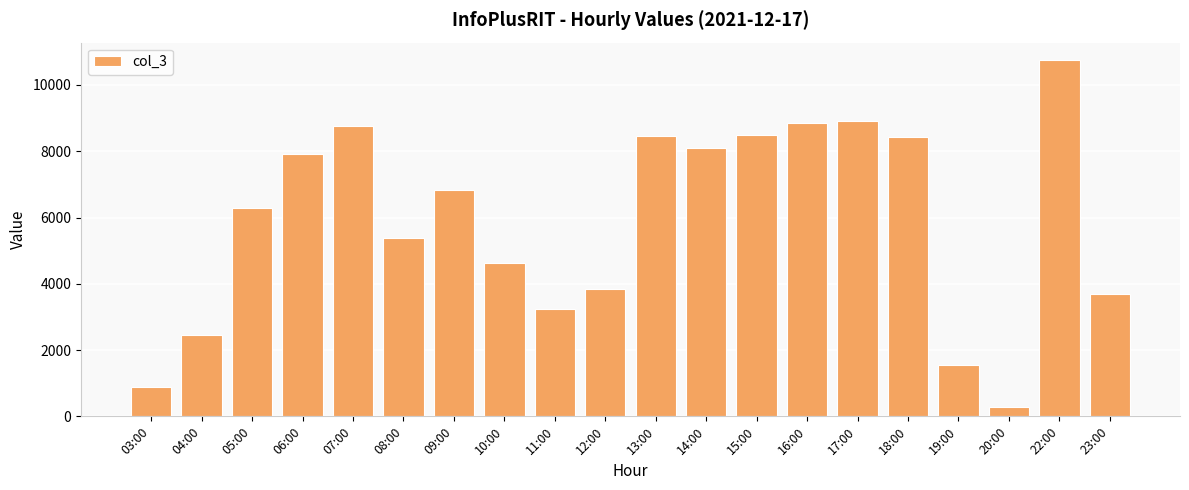

Where is the data nearest to the value 5507?

08:00